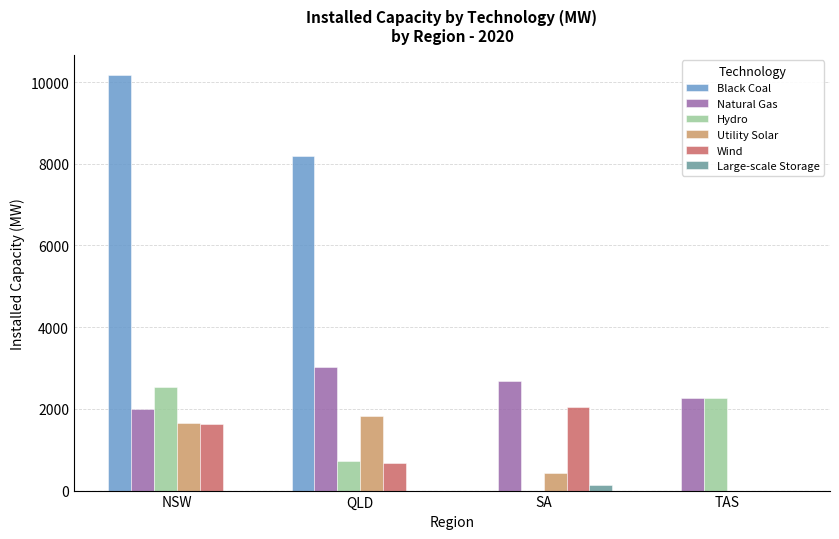

How many Wind values are between 677 and 2054?

3